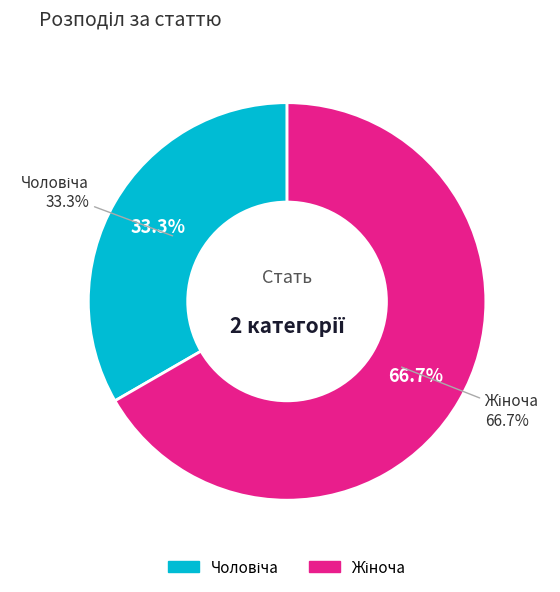

How much of the chart is everything except Чоловіча?

66.7%